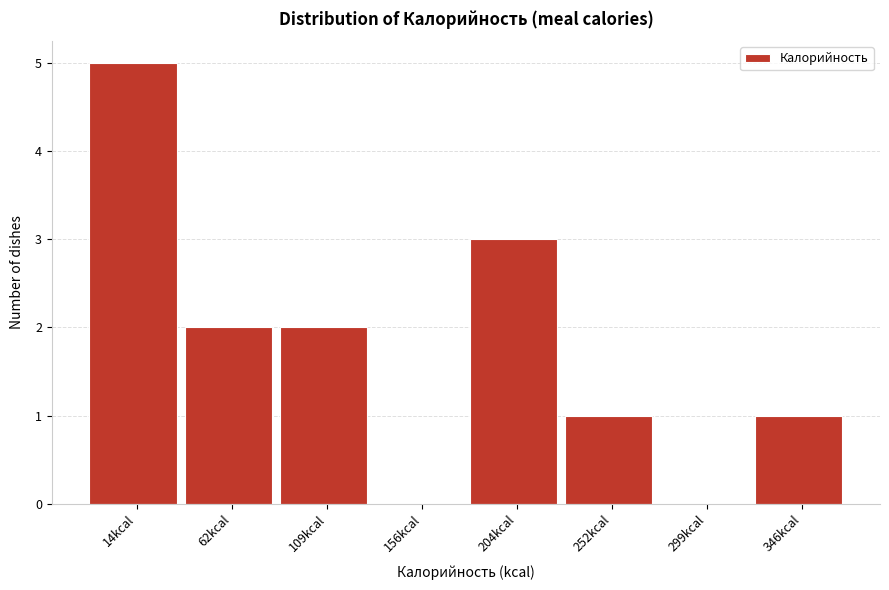

Reading right to left, extract all data points from this chart.

346kcal=1	299kcal=0	252kcal=1	204kcal=3	156kcal=0	109kcal=2	62kcal=2	14kcal=5